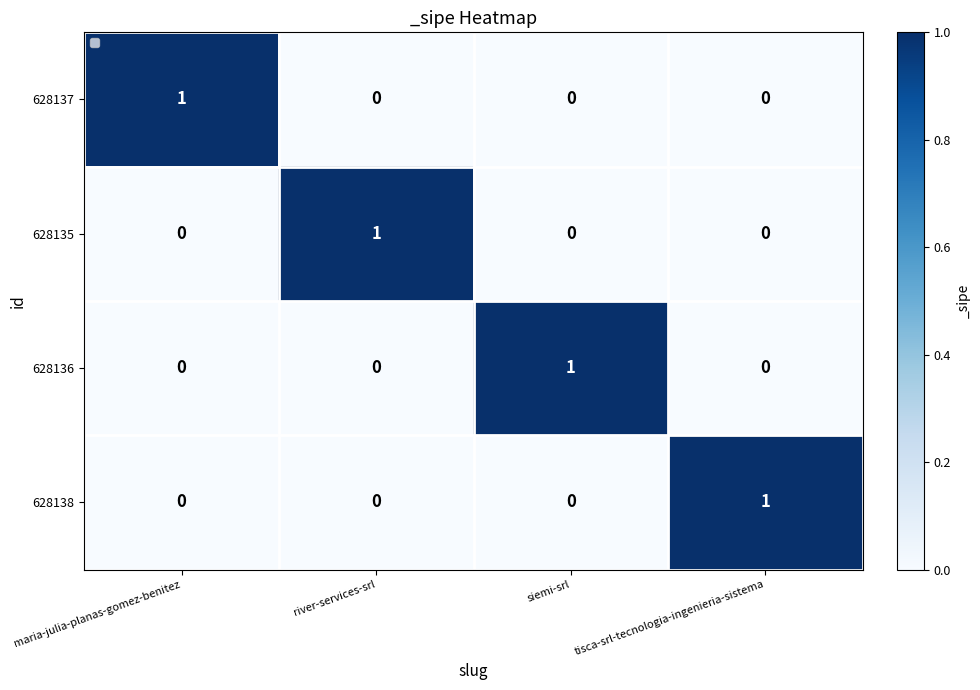

Reading right to left, transcribe all the data shown in this chart.

628137: tisca-srl-tecnologia-ingenieria-sistema=0	siemi-srl=0	river-services-srl=0	maria-julia-planas-gomez-benitez=1
628135: tisca-srl-tecnologia-ingenieria-sistema=0	siemi-srl=0	river-services-srl=1	maria-julia-planas-gomez-benitez=0
628136: tisca-srl-tecnologia-ingenieria-sistema=0	siemi-srl=1	river-services-srl=0	maria-julia-planas-gomez-benitez=0
628138: tisca-srl-tecnologia-ingenieria-sistema=1	siemi-srl=0	river-services-srl=0	maria-julia-planas-gomez-benitez=0